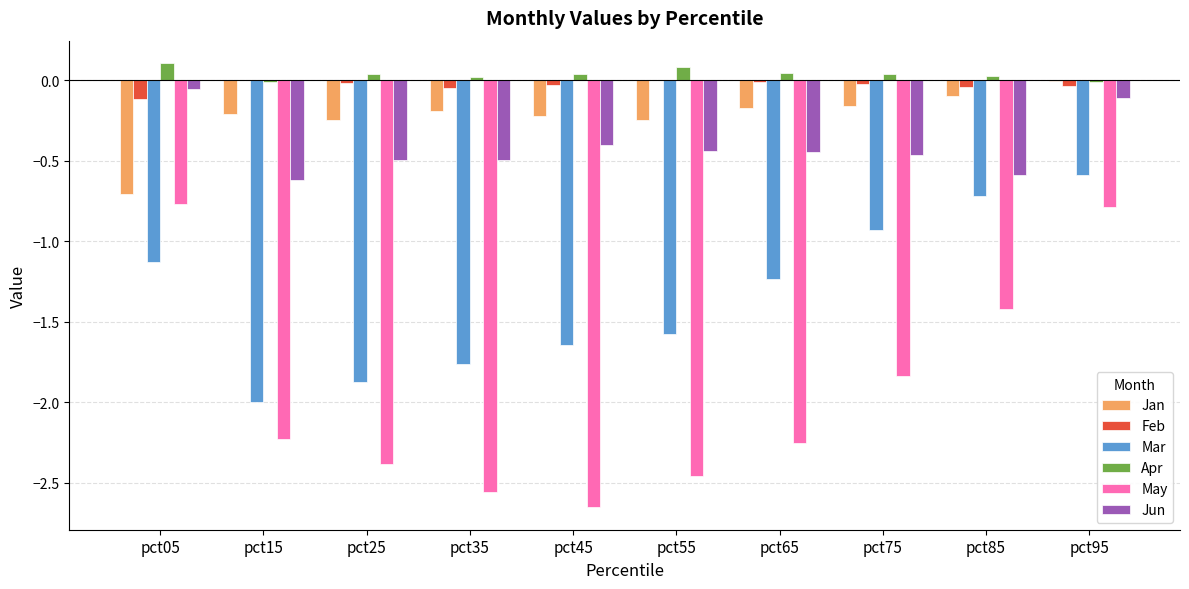

Between pct15 and pct75, which series saw the biggest shift?

Mar